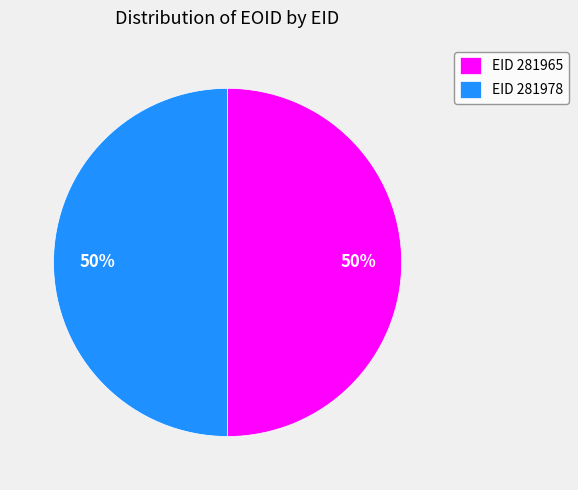

Do EID 281965 and EID 281978 together represent more than half of the pie?

Yes